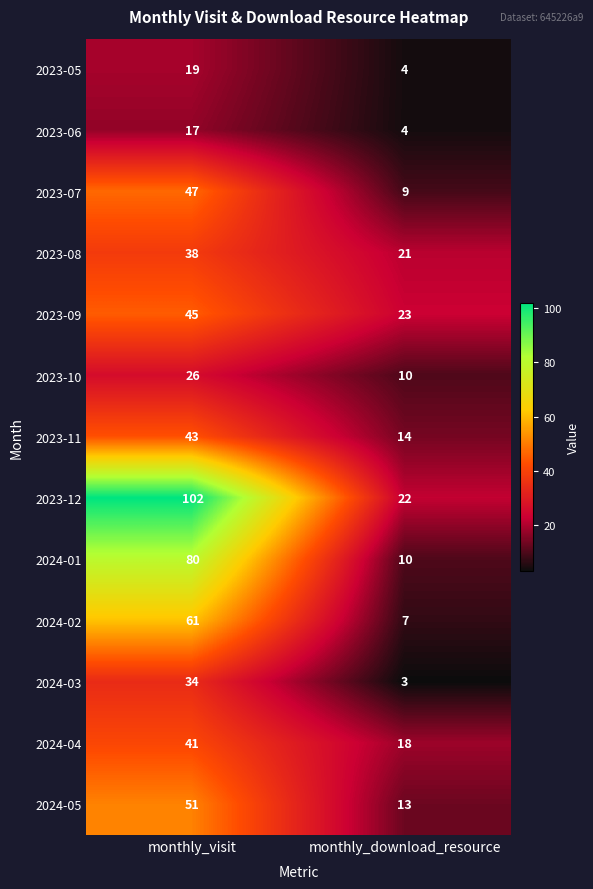

How many series are shown in this chart?

13